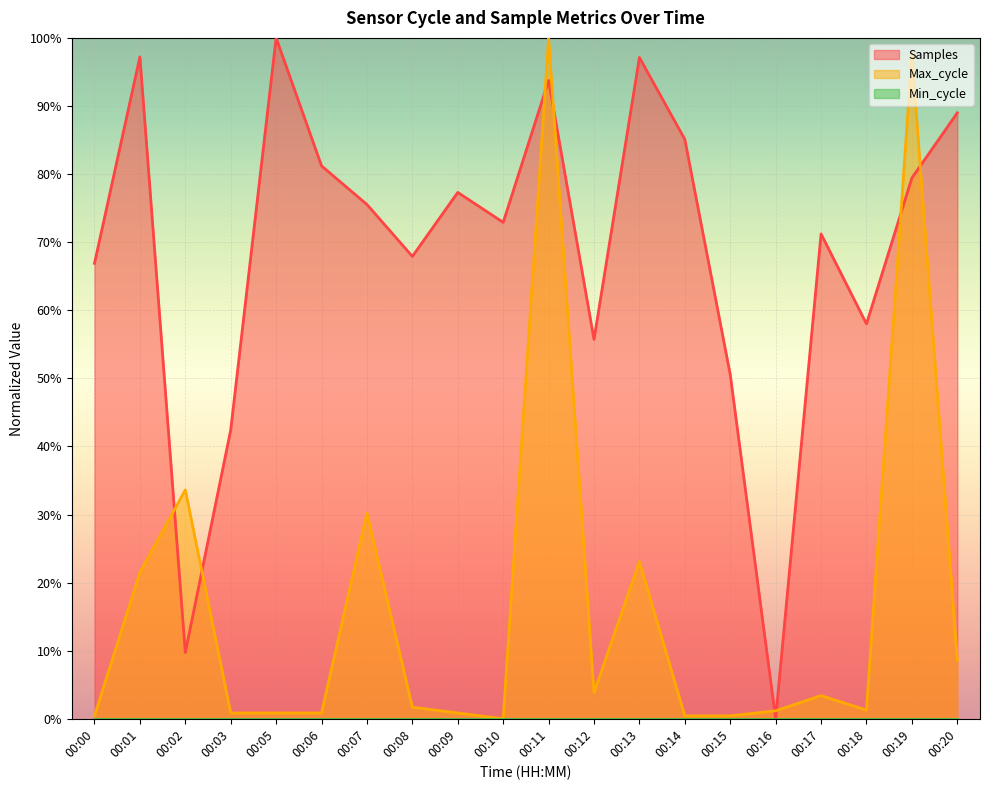

Does the chart display data point markers on the line(s)?

No